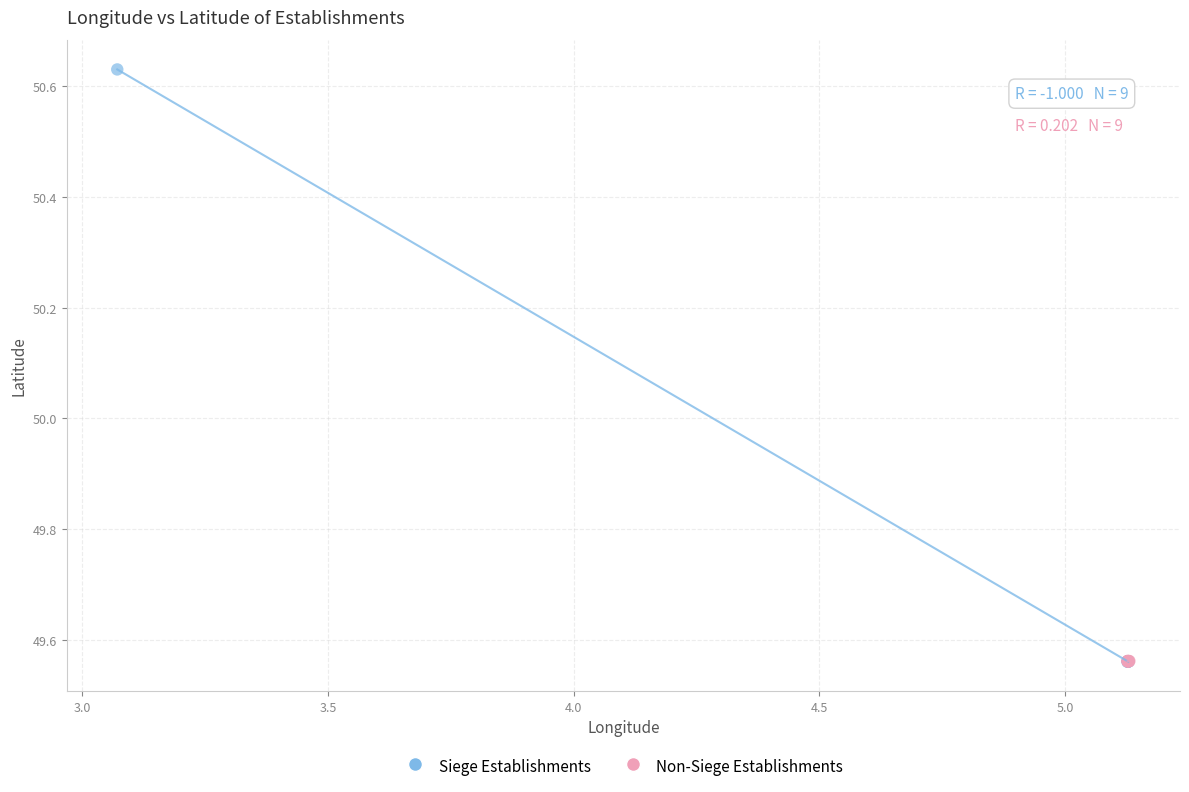

What are all the series names shown in the legend?

Siege Establishments, Non-Siege Establishments